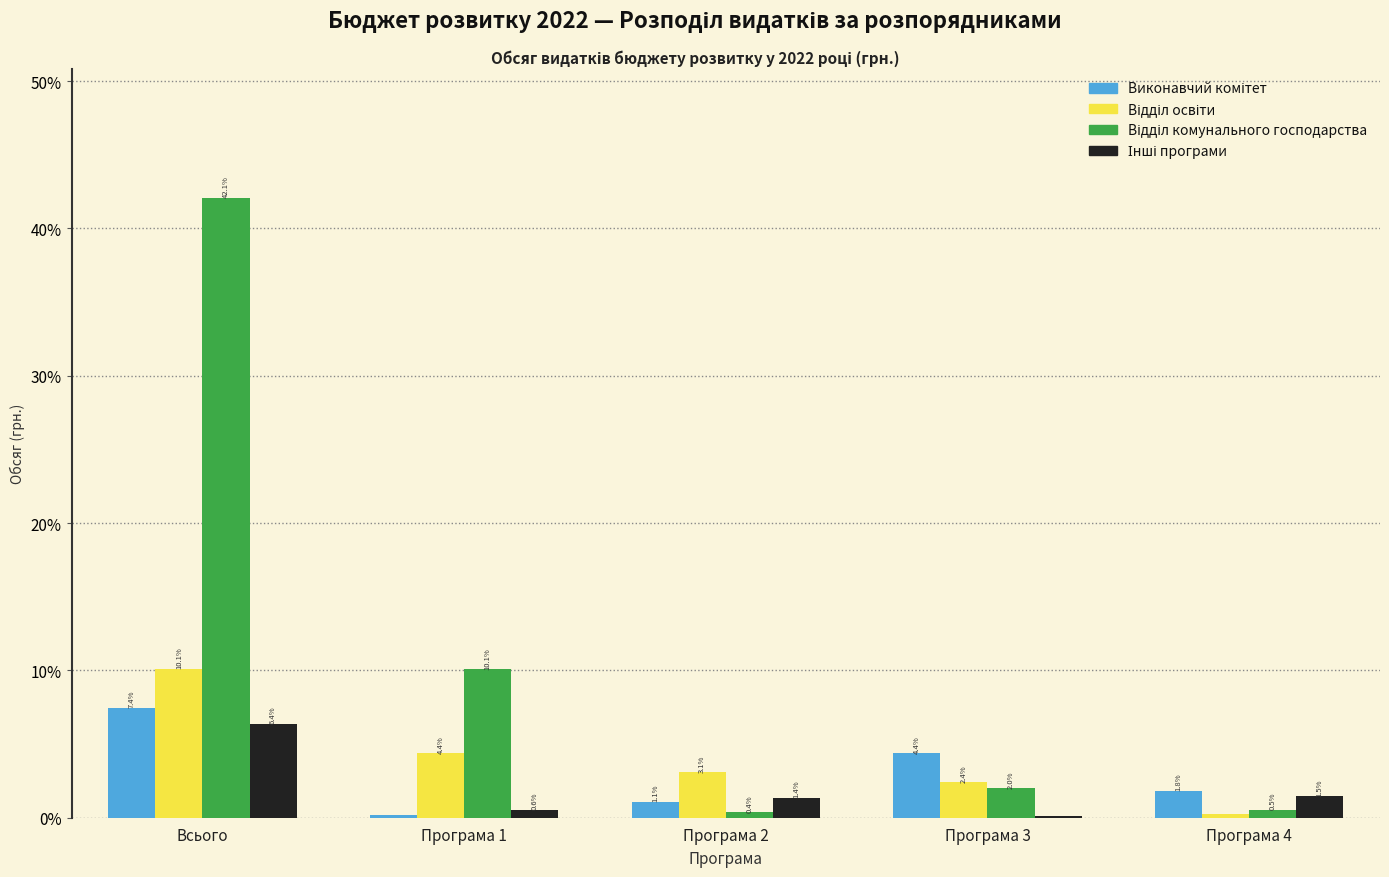

At which category does the chart reach its peak across all series?

Всього